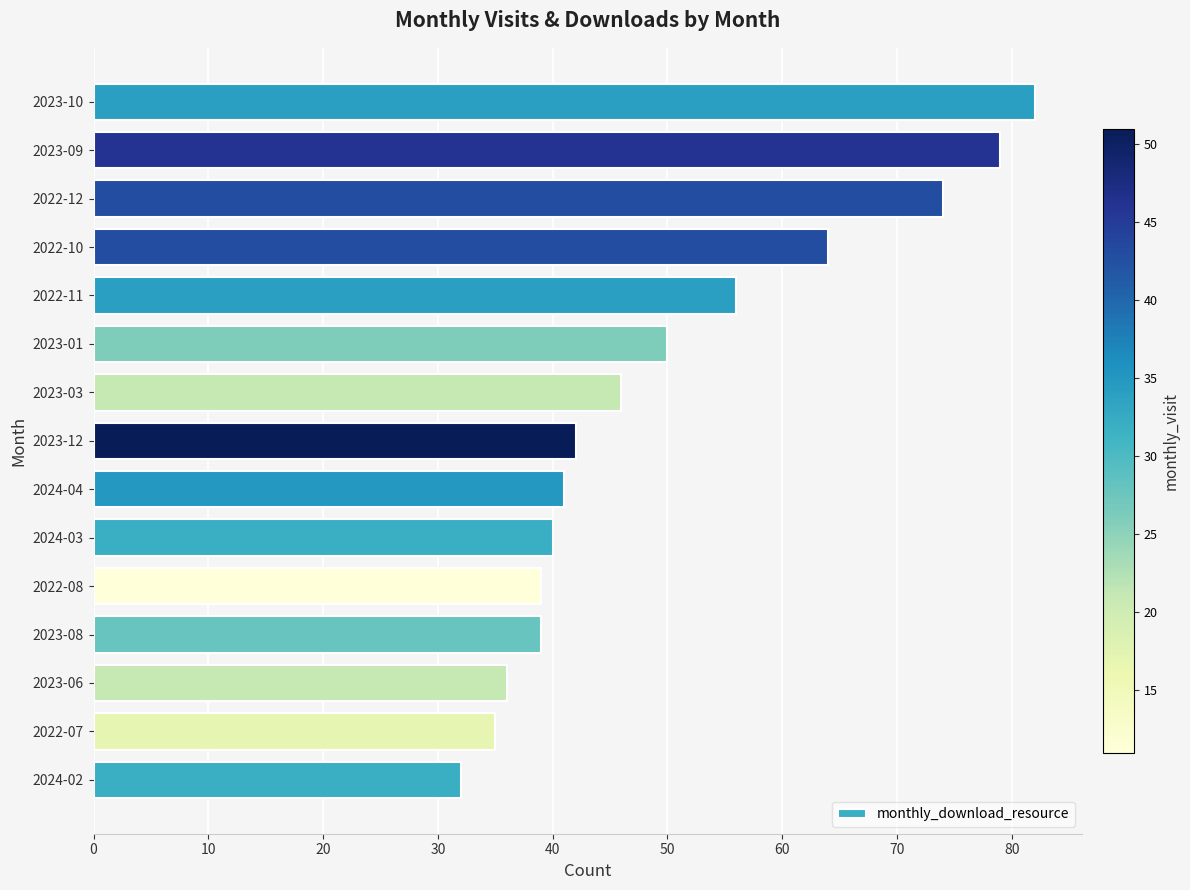

Approximately how many times larger is the value at 2022-10 compared to 2022-08?

1.6